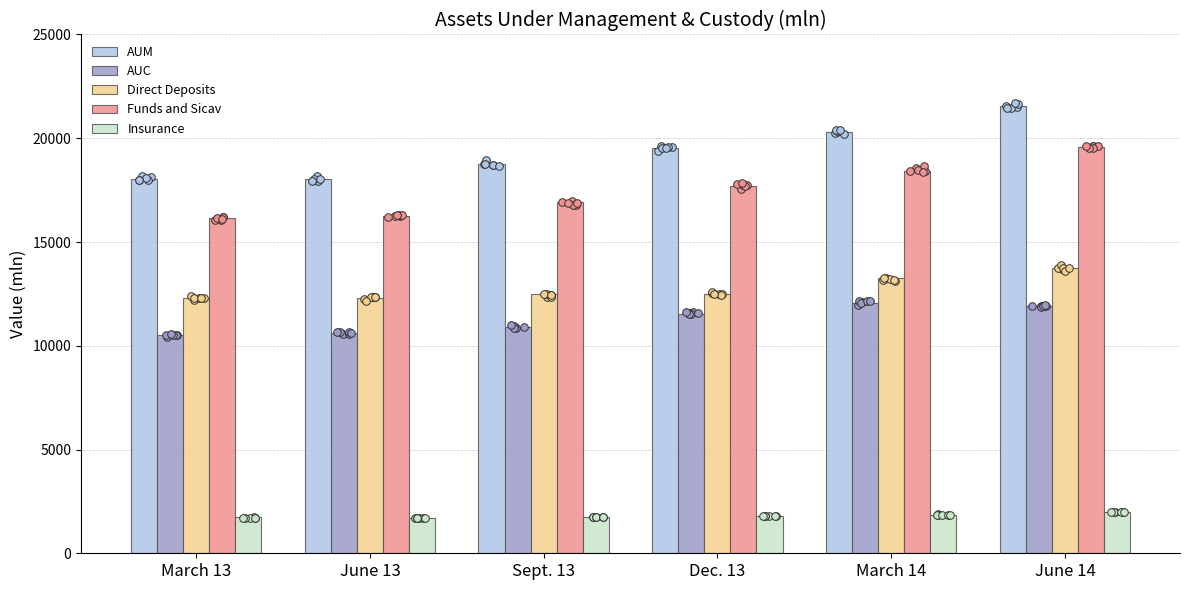

Which series reaches the minimum Y coordinate?

Insurance